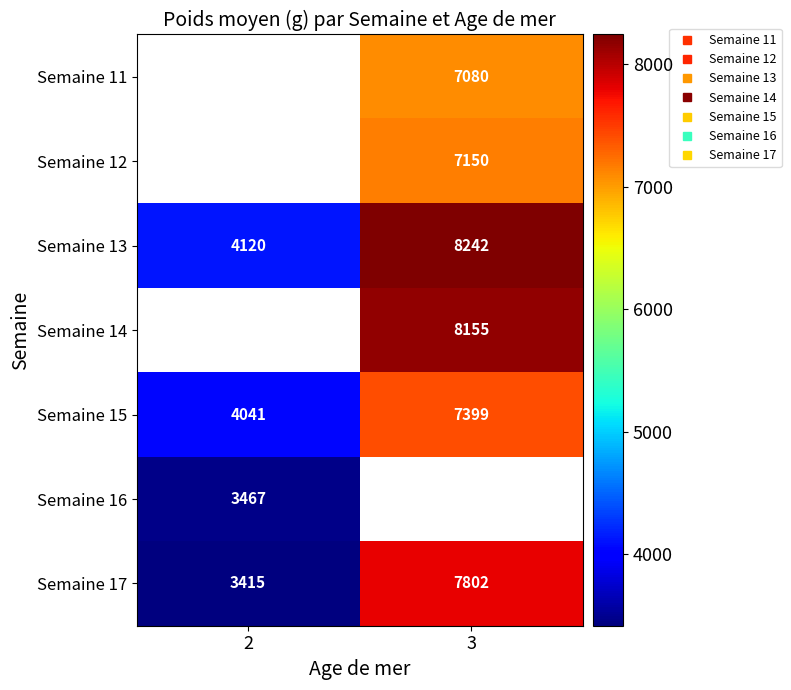

What is the difference between the maximum and minimum values in the Semaine 17 series?

4387.0